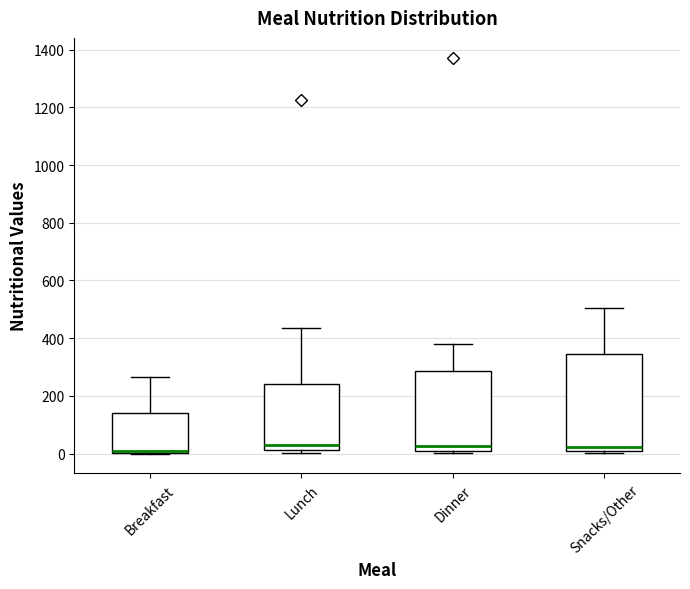

Where is the lower edge of the box for Dinner on the y-axis? The values are not printed on the chart, so give them approximately, as read against the axis.

0